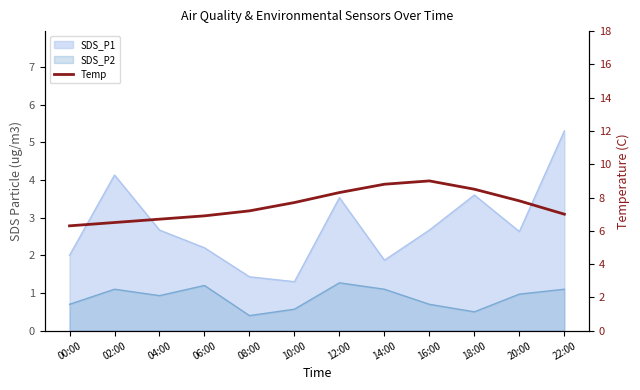

Where does the data first go above 7?

08:00